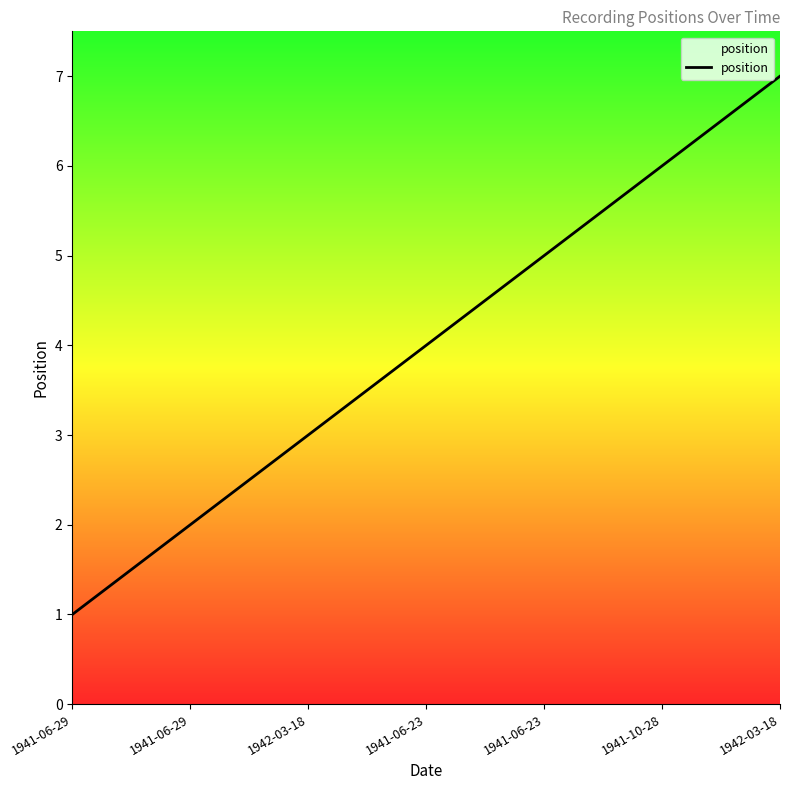

What is the sum of the values at 1942-03-18 and 1941-10-28?

9